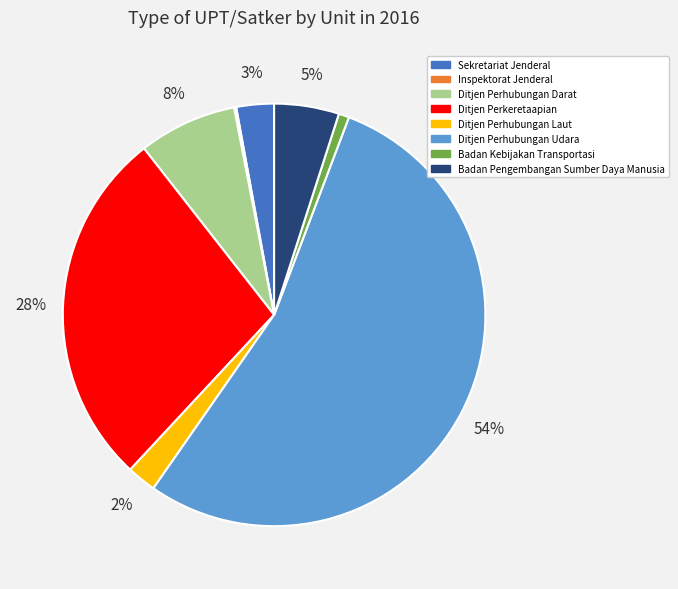

Does Ditjen Perhubungan Udara represent more than half of the total?

Yes